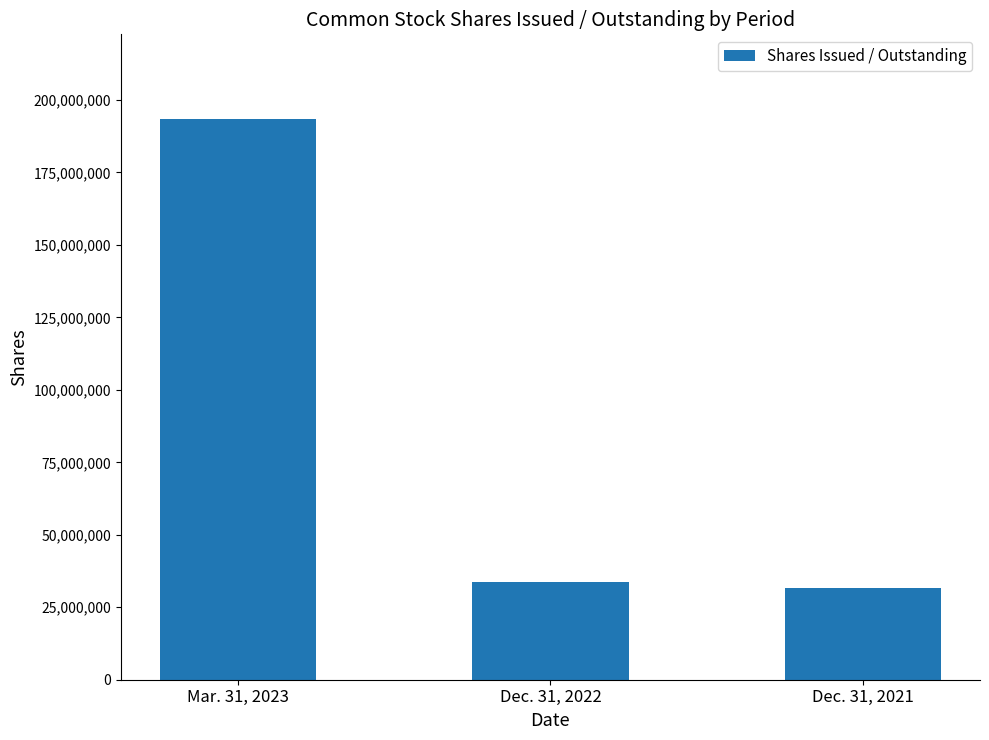

What is the label of the 3rd bar from the right?

Mar. 31, 2023